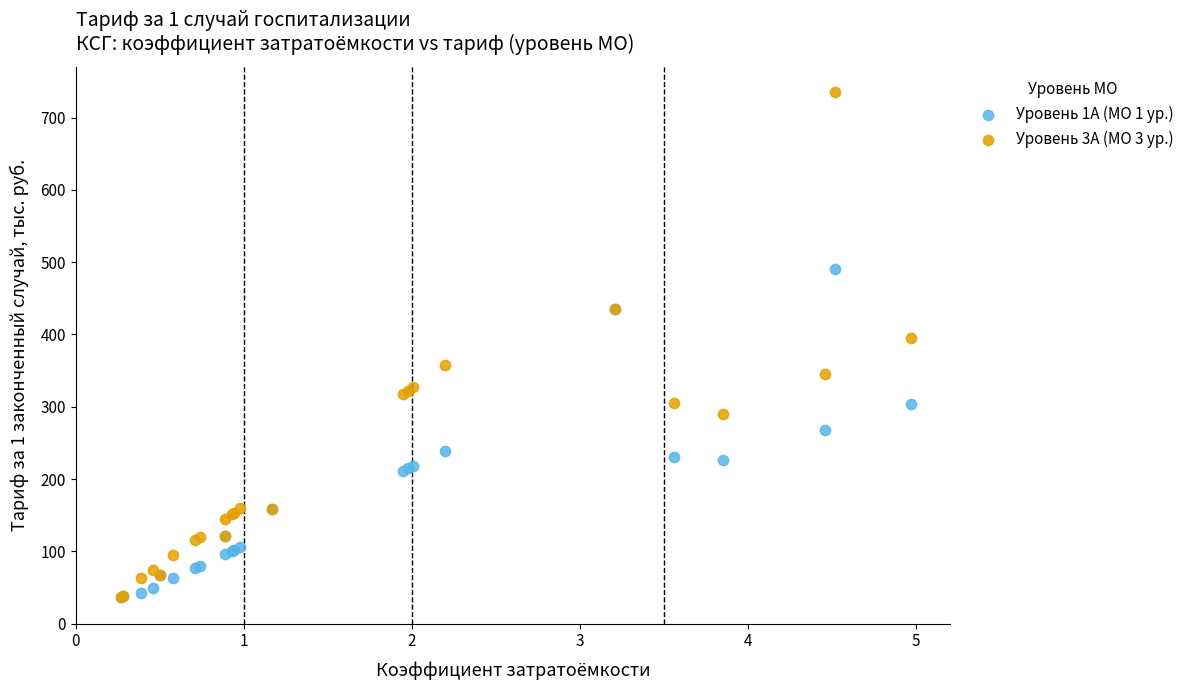

Which series has the largest Y range (max minus min)?

Уровень 3А (МО 3 ур.)